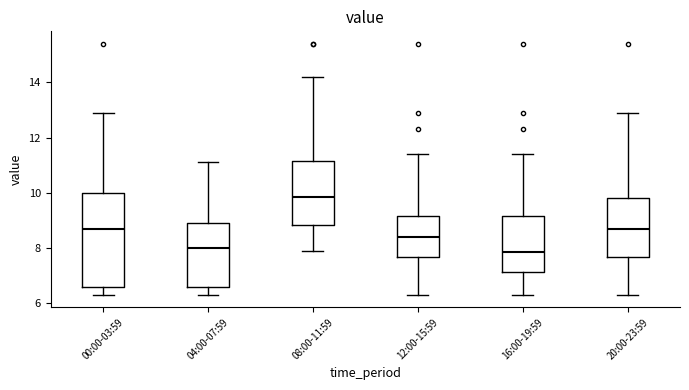

Which box is the tallest, from its lower edge to its upper edge?

00:00-03:59